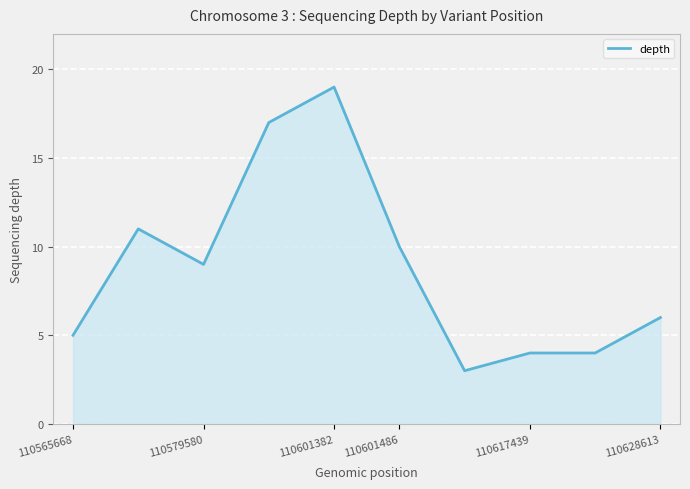

What is the minimum value shown in the chart?

3